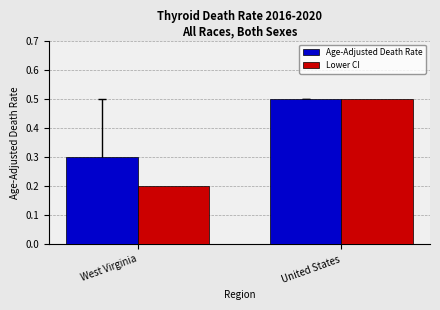

What is the sum of the Age-Adjusted Death Rate values at United States and West Virginia?

0.8